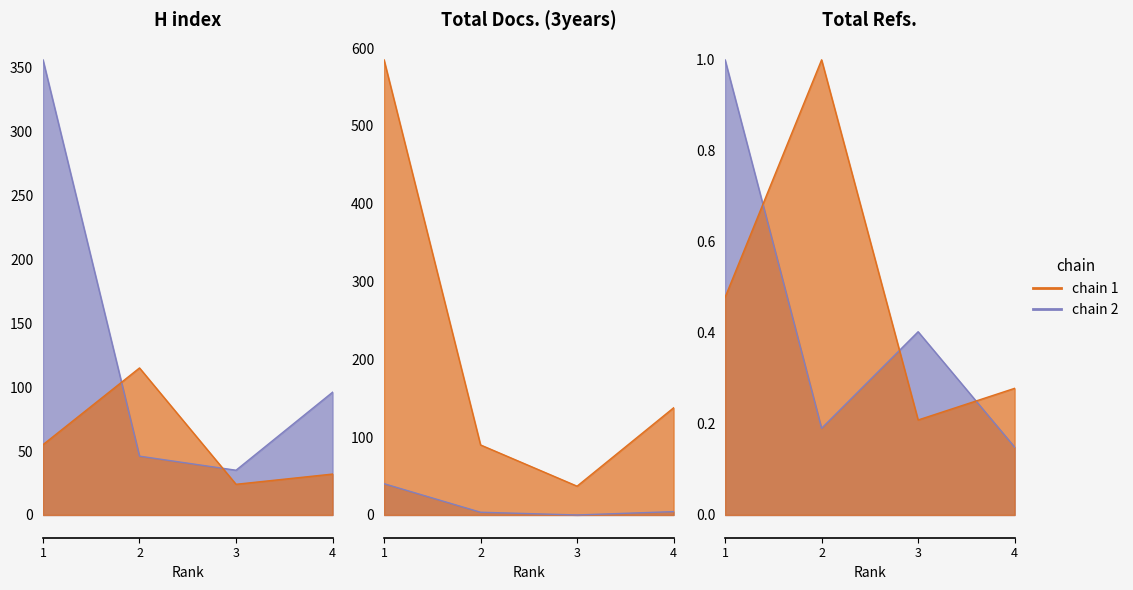

Which series has the largest total across all categories?

Total Refs.